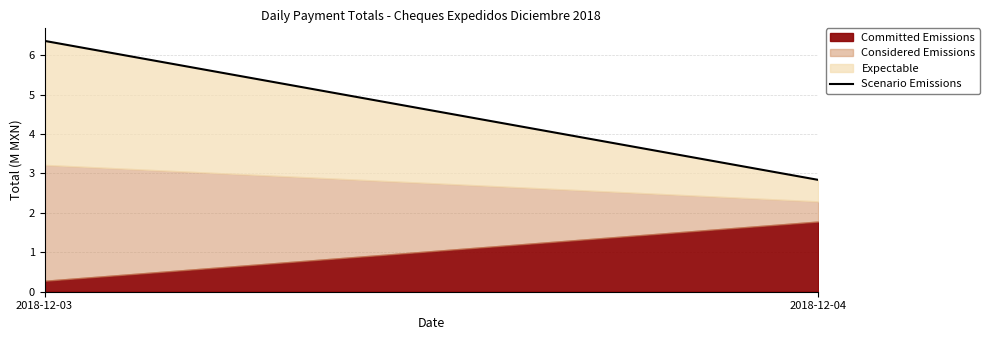

Reading left to right, transcribe all the data shown in this chart.

2018-12-03=6.4	2018-12-04=2.8